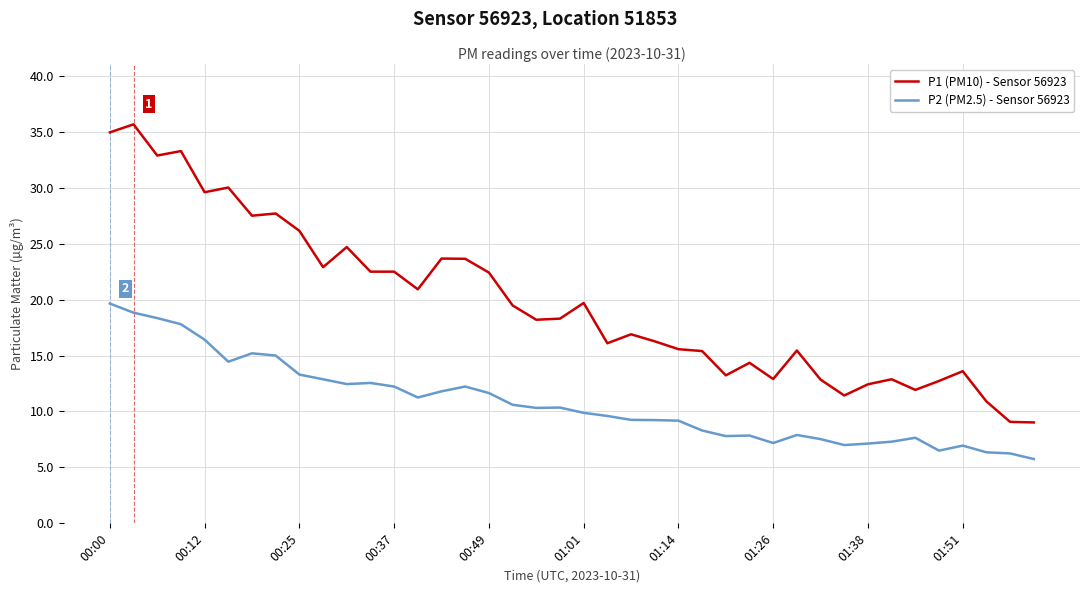

What is the difference between the maximum and minimum values in the P2 (PM2.5) - Sensor 56923 series?

13.9